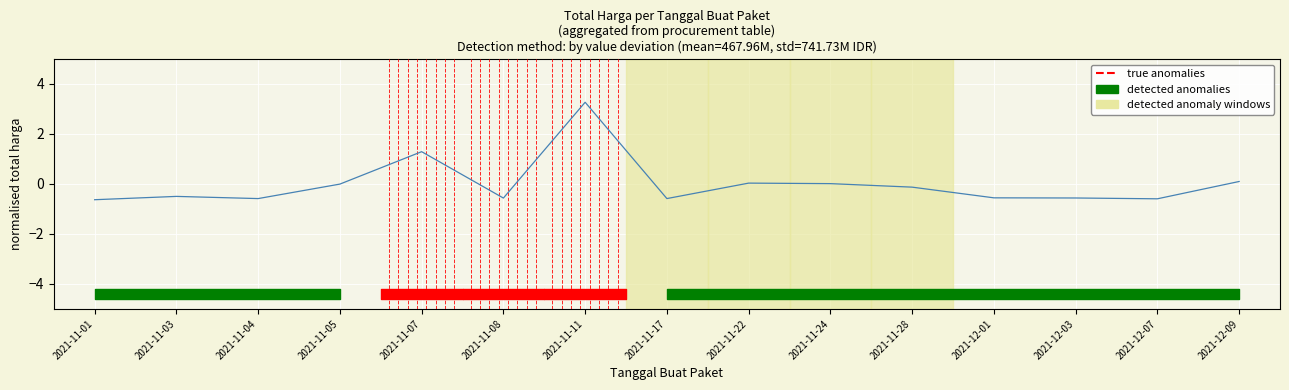

What is the label of the 2nd point from the right?

2021-12-07